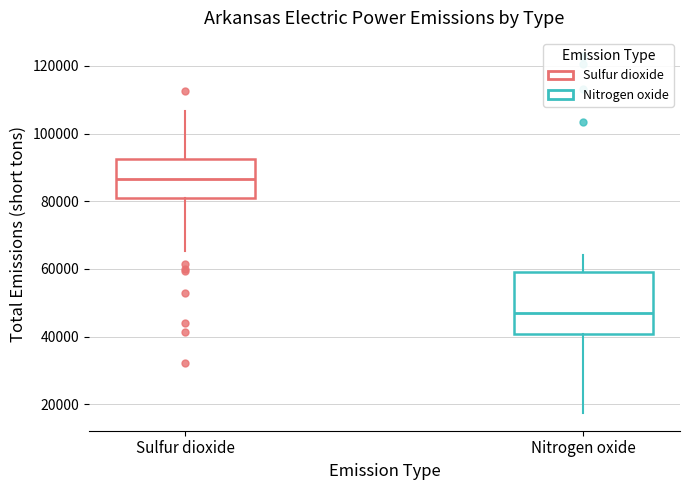

Reading left to right, transcribe this box plot: for each box, give where its median line is, the range the box spans, and where its two whiskers end, as read against the y-axis. The values are not printed on the chart, so give them approximately, as read against the axis.

Sulfur dioxide: median 86000, box 82000 to 92000, whiskers 66000 to 106000
Nitrogen oxide: median 48000, box 40000 to 60000, whiskers 18000 to 64000